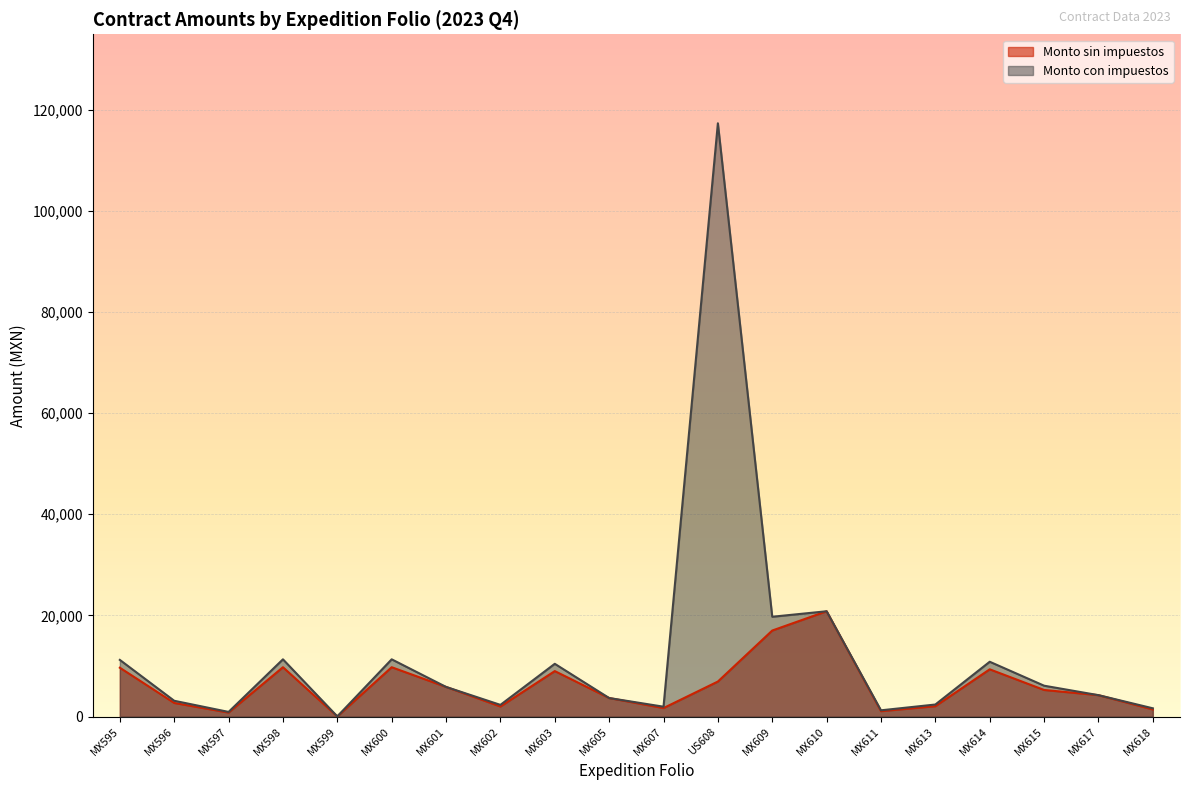

Rank the series by their maximum value, from highest to lowest.

Monto con impuestos, Monto sin impuestos